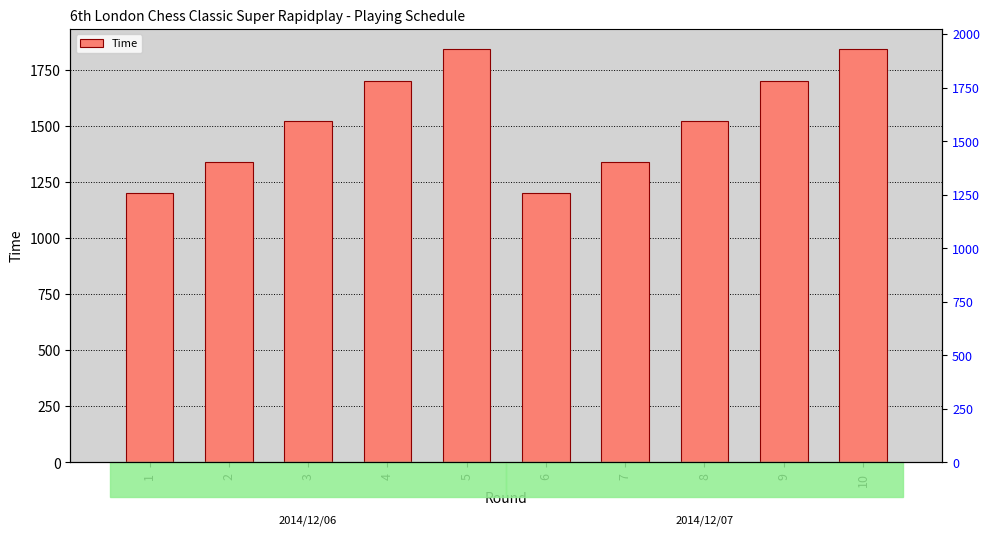

At which category does the chart reach its peak across all series?

5